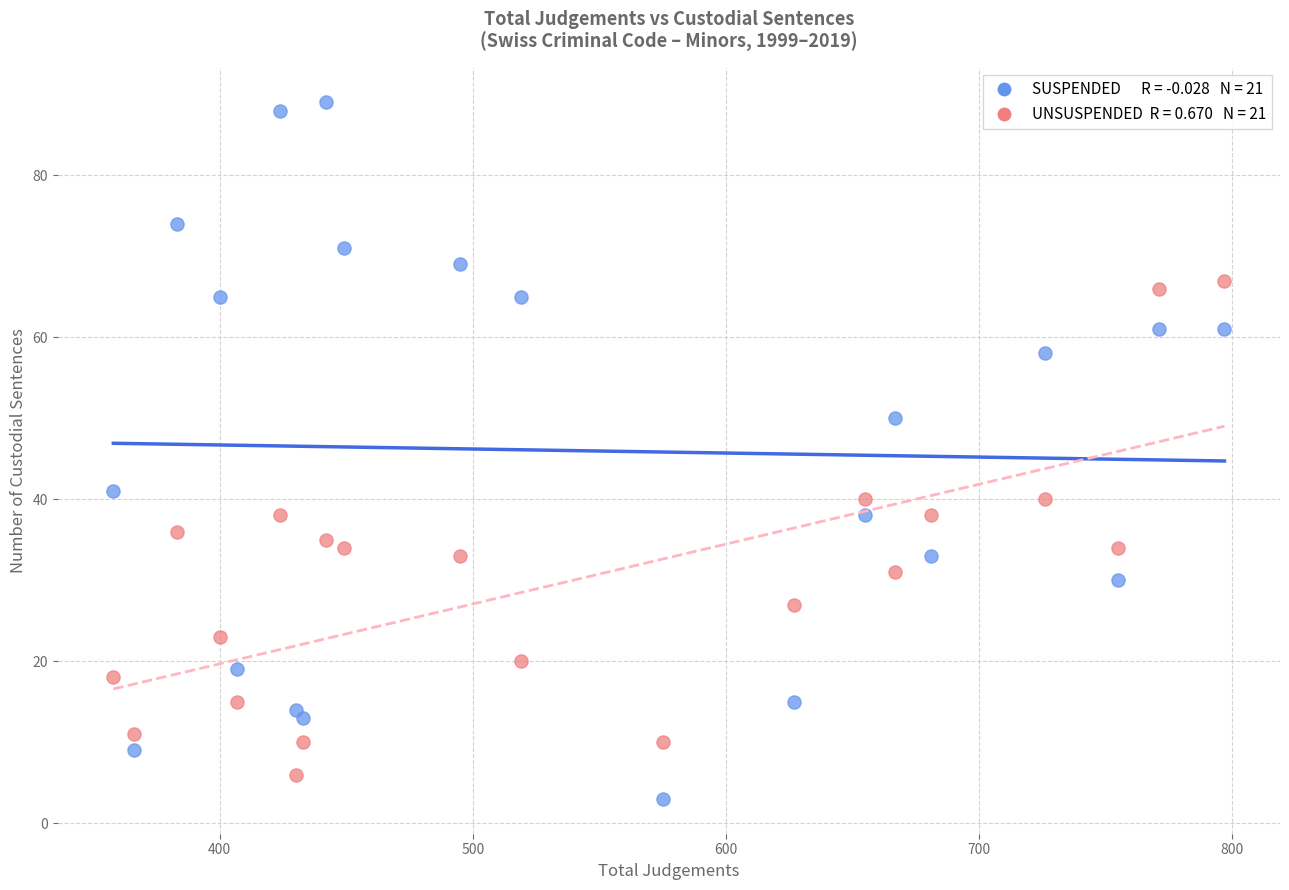

Across all series, what Y value is closest to 46?

50